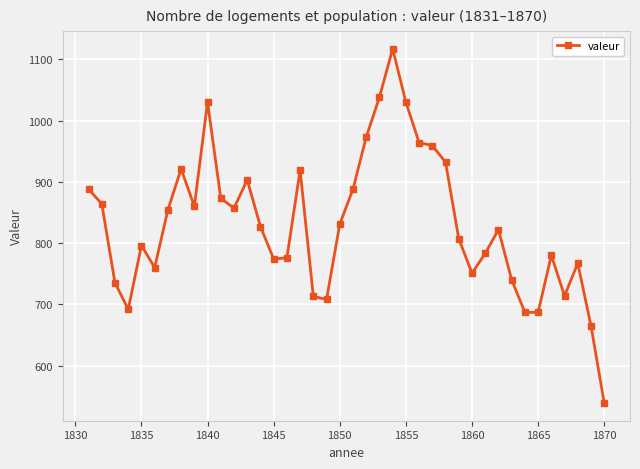

What is the average value?

831